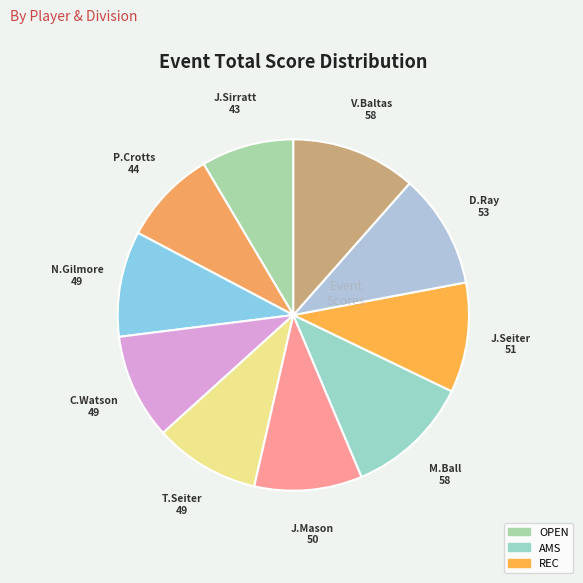

Which category has the biggest portion of the pie?

Matthew Ball (AMS)